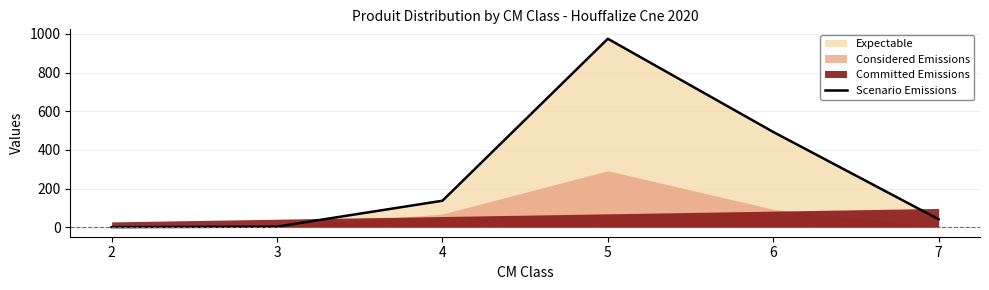

How many lines are shown in the chart?

1